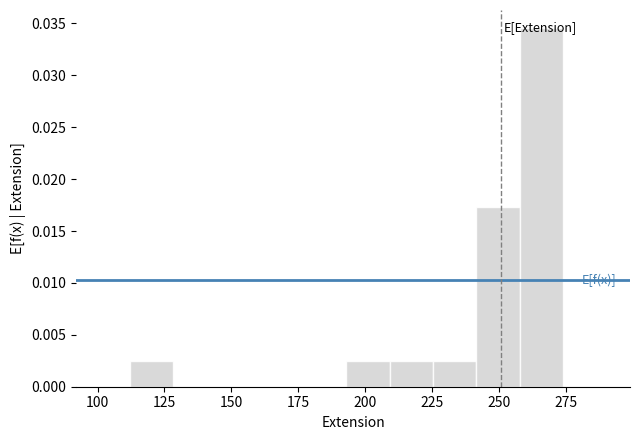

Around what value on the x-axis is the tallest bar? Give the approximate position of its centre, as read against the axis.

265